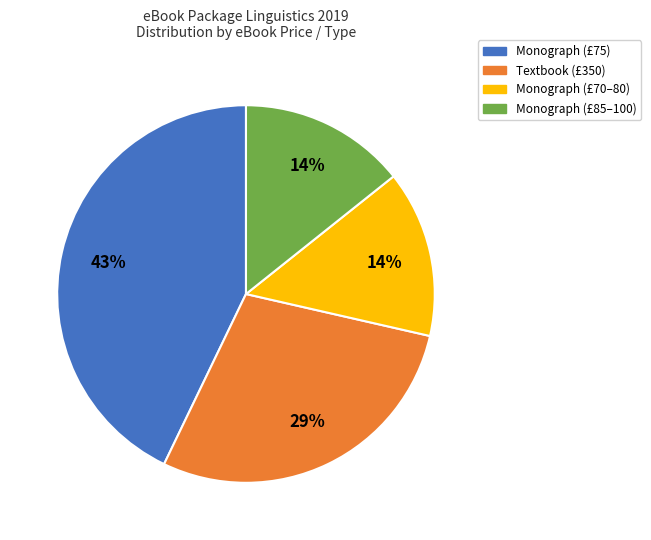

Is there a majority slice in this chart?

No